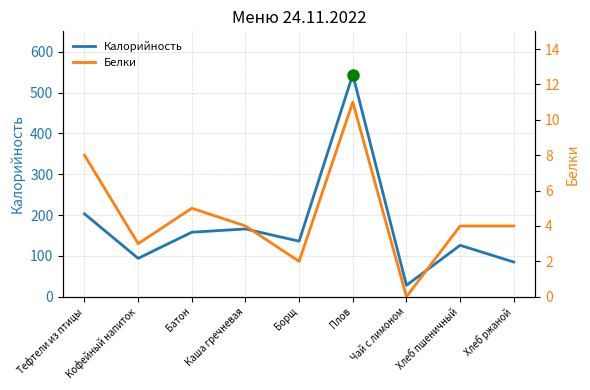

At which category does Калорийность reach its first local peak?

Каша гречневая